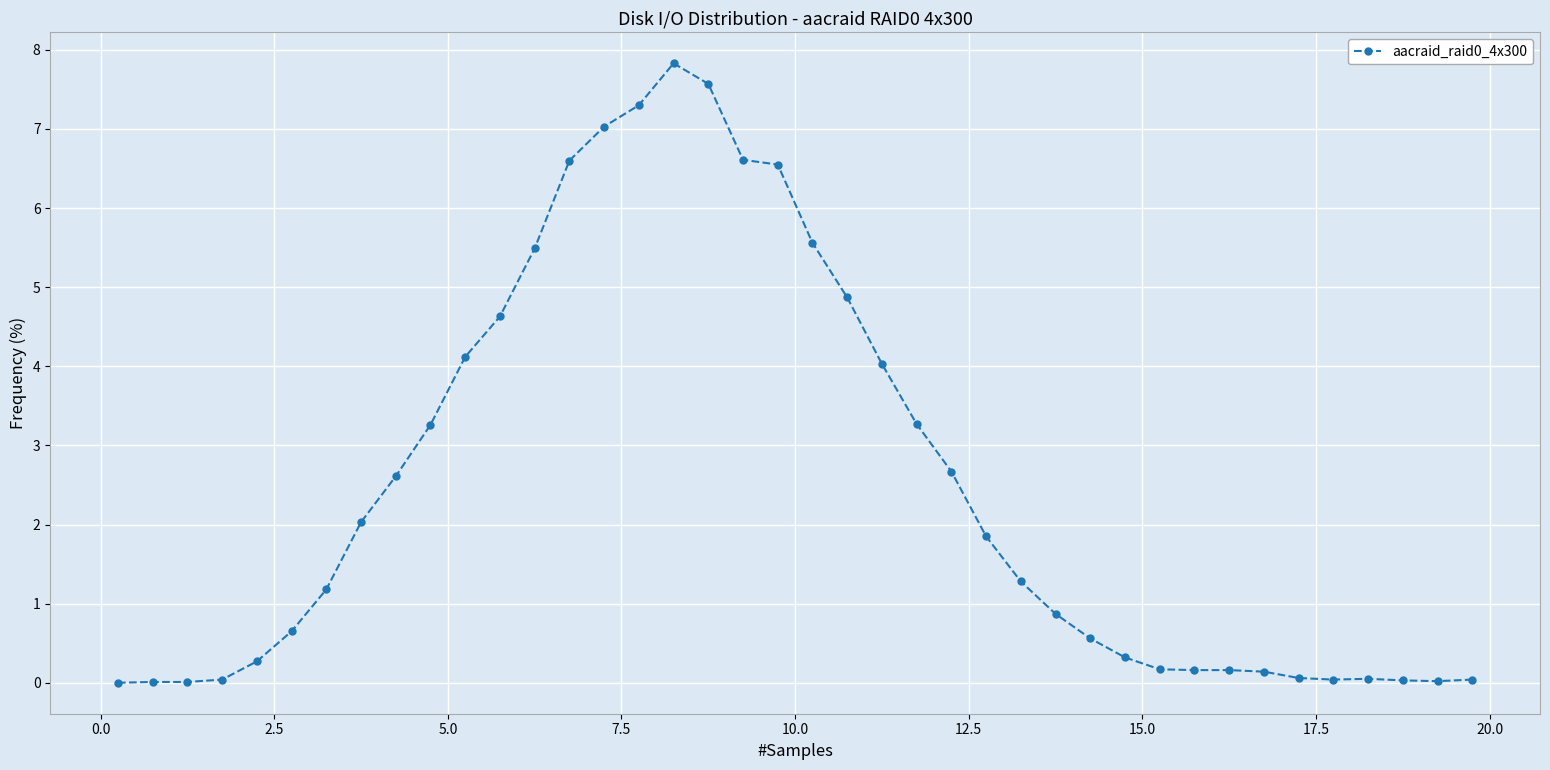

What is the sum of all values?

99.9